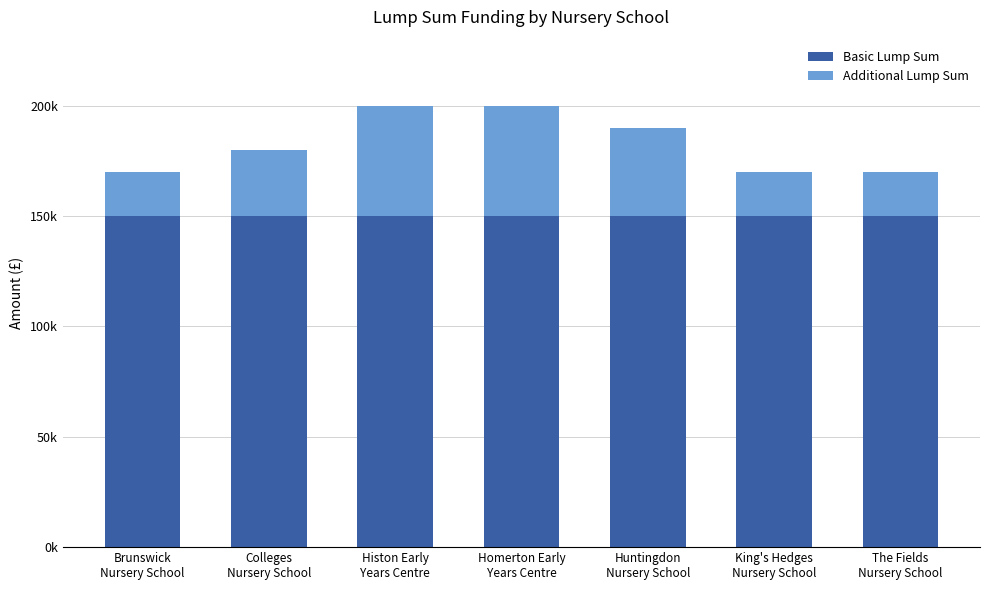

Does the chart contain stacked bars?

Yes